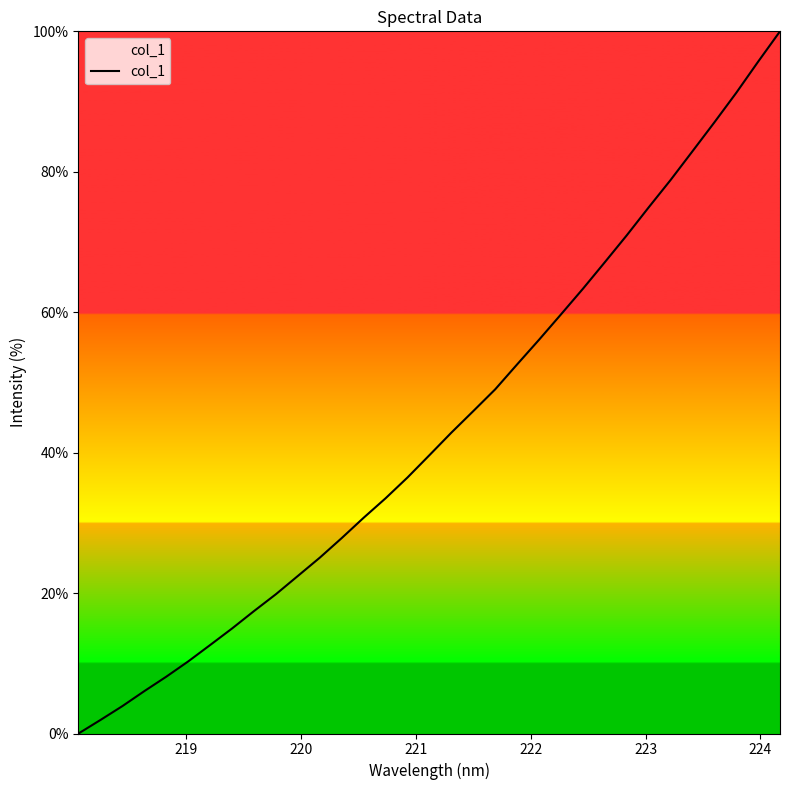

Is this an area chart (filled region under the line)?

No